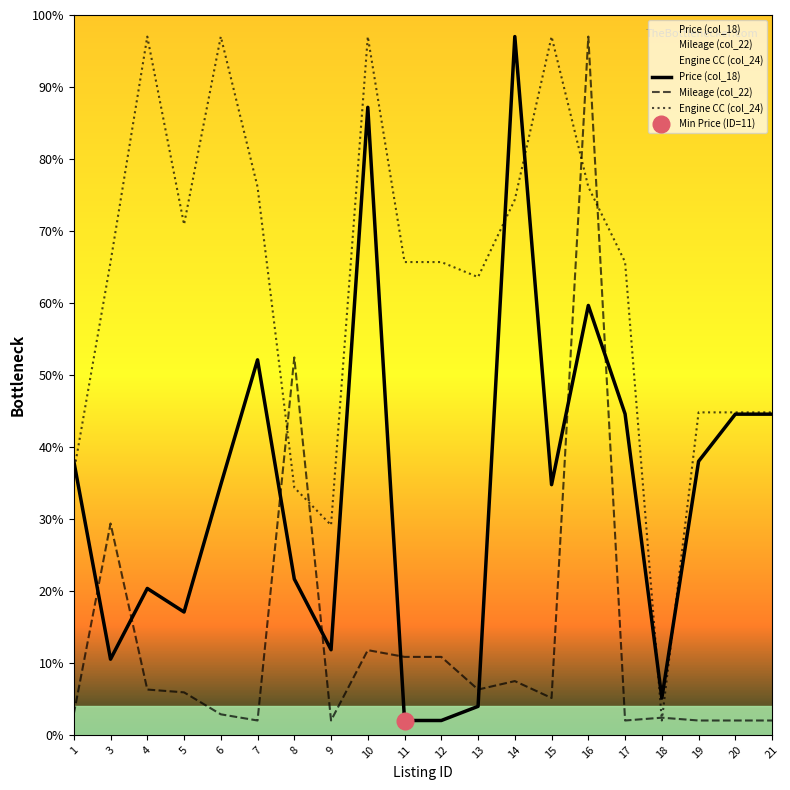

What is the minimum value shown in the chart?

2.0